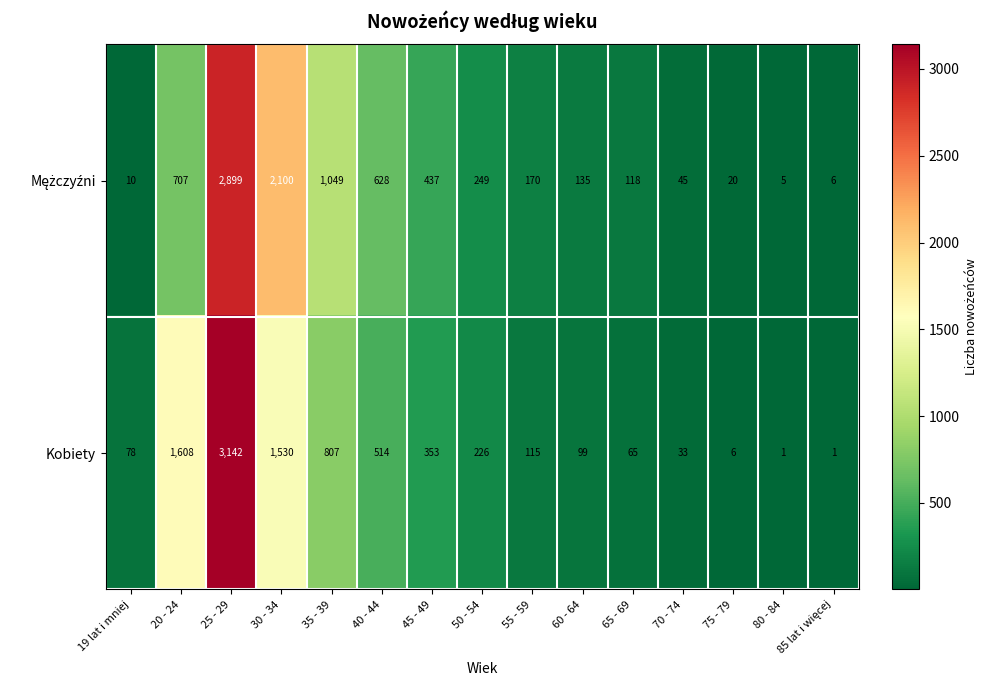

Which series has the widest spread of values?

Kobiety